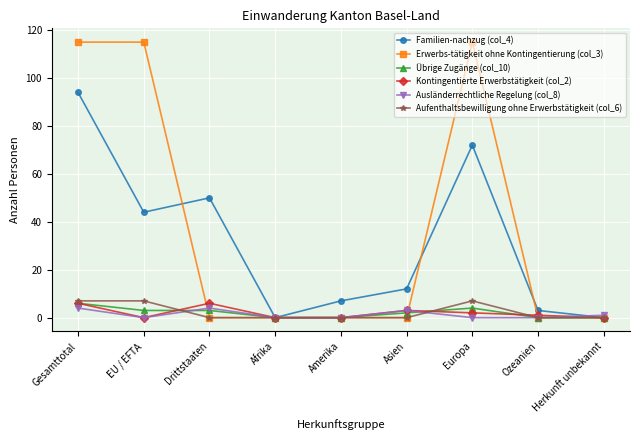

At how many categories does at least one series exceed 95?

3